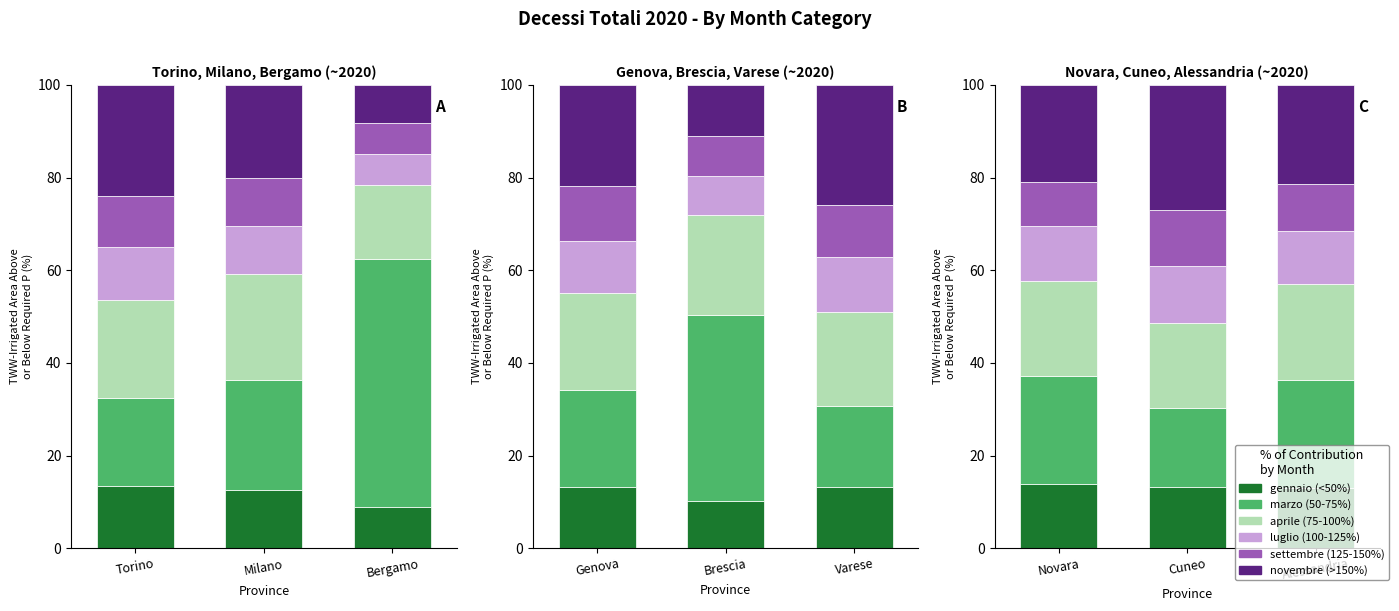

At which category is the sum across all series the highest?

Cuneo